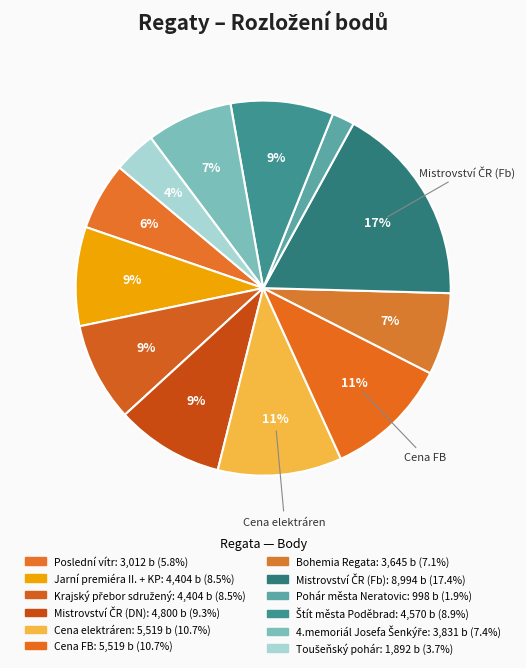

Count the number of slices in the pie.

12